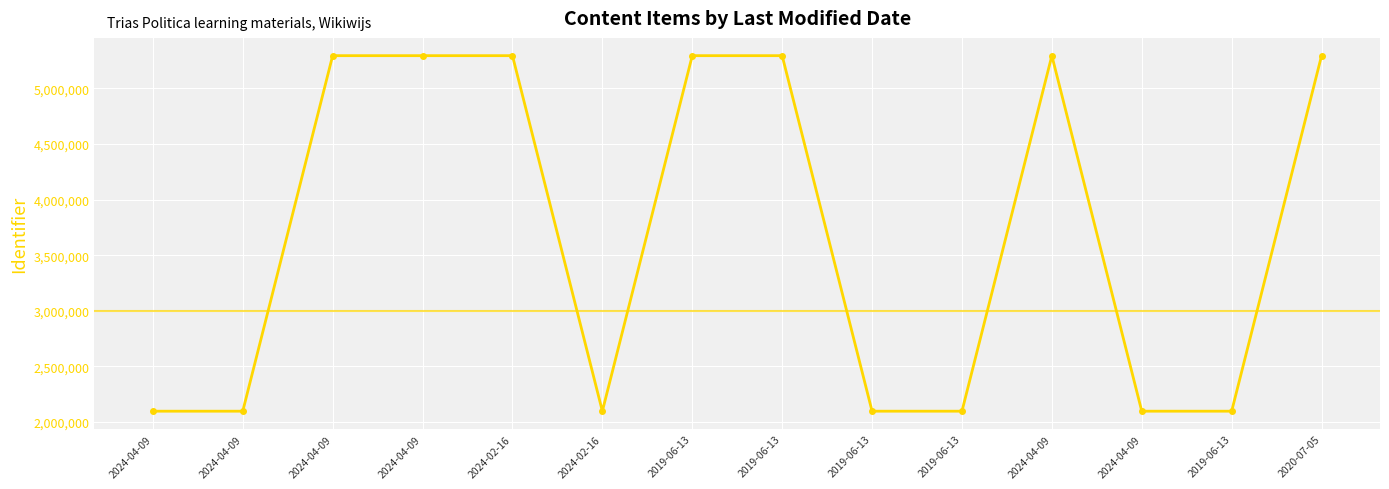

Where is the first local minimum?

2024-02-16